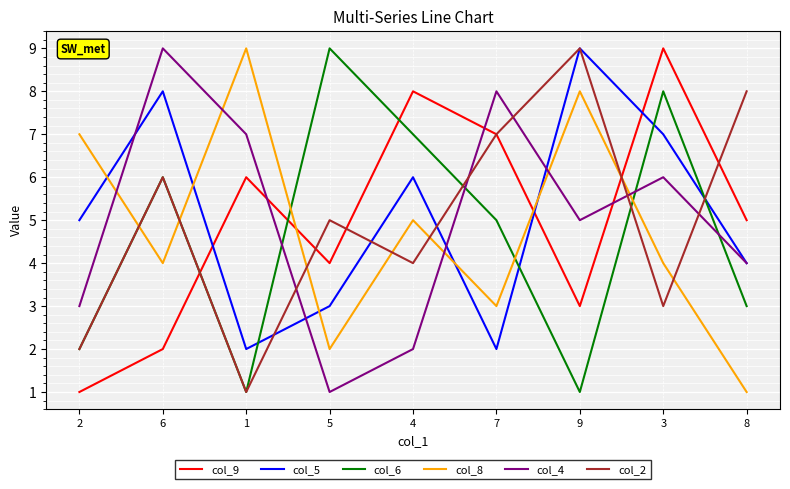

After their last crossing, which series has the higher values: col_9 or col_4?

col_9